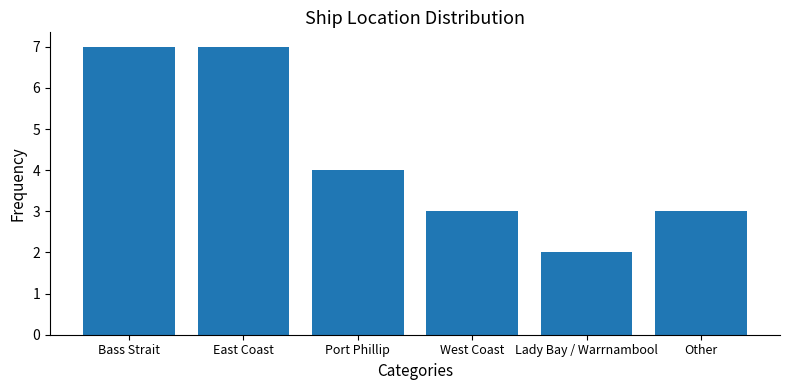

Which category has the lowest value across all series?

Lady Bay / Warrnambool